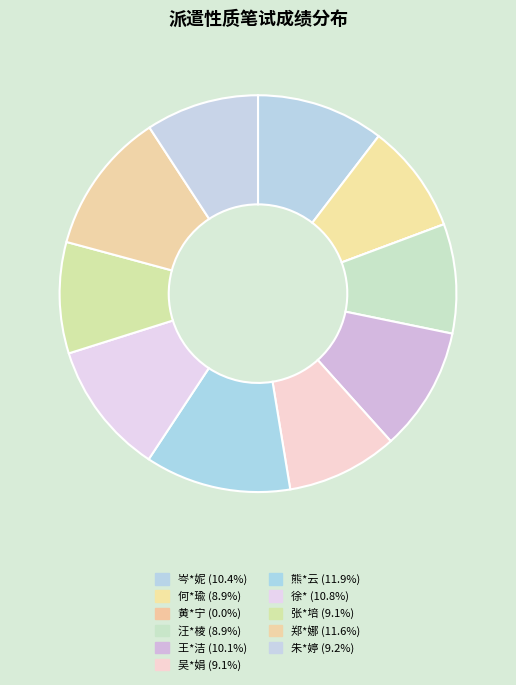

Does any single category account for the majority?

No